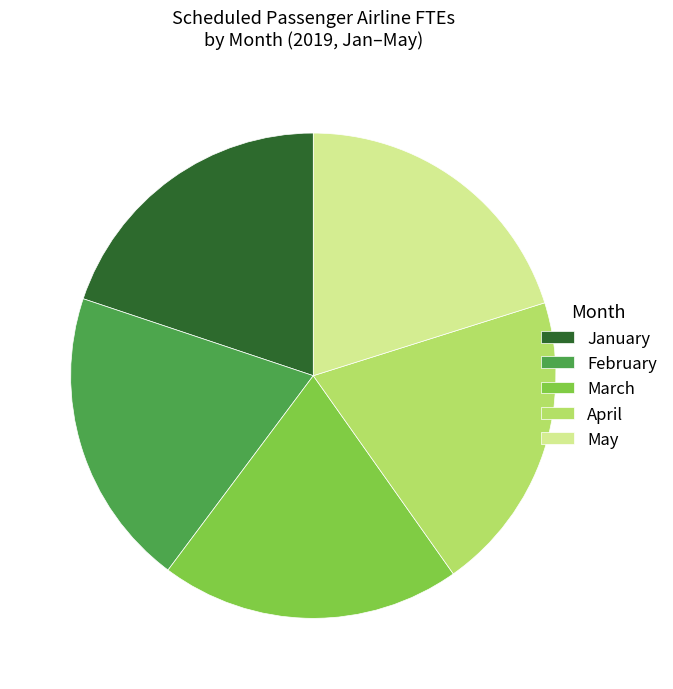

Is there any slice that represents more than half of the pie?

No